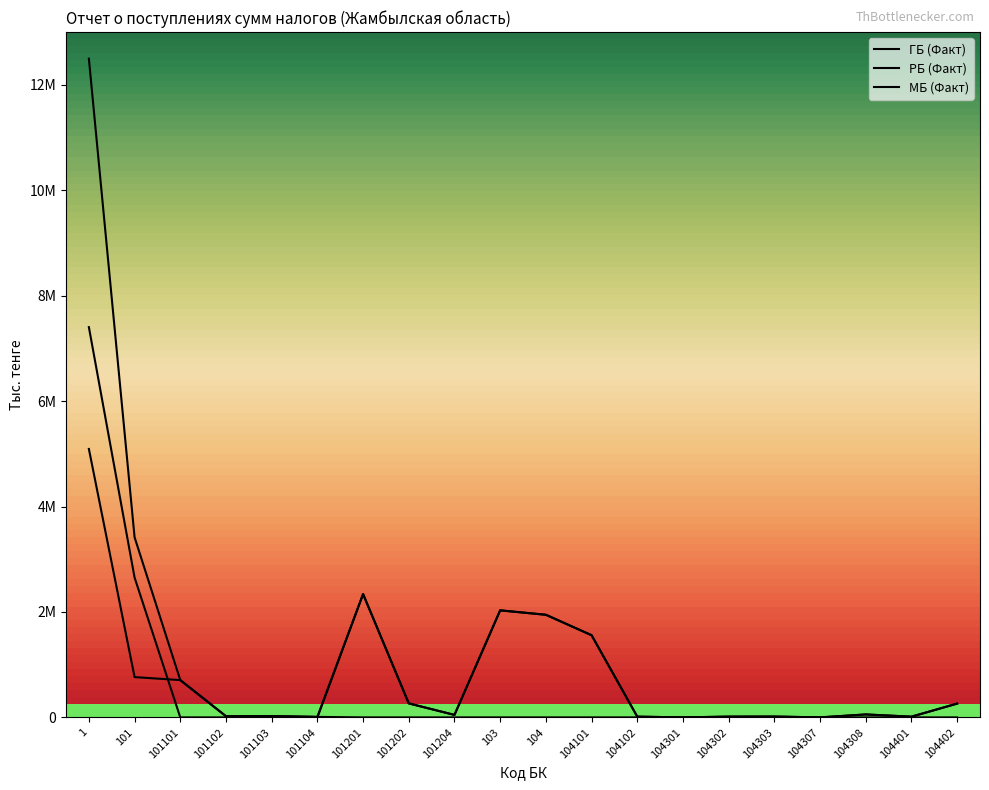

Is this an area chart (filled region under the line)?

No